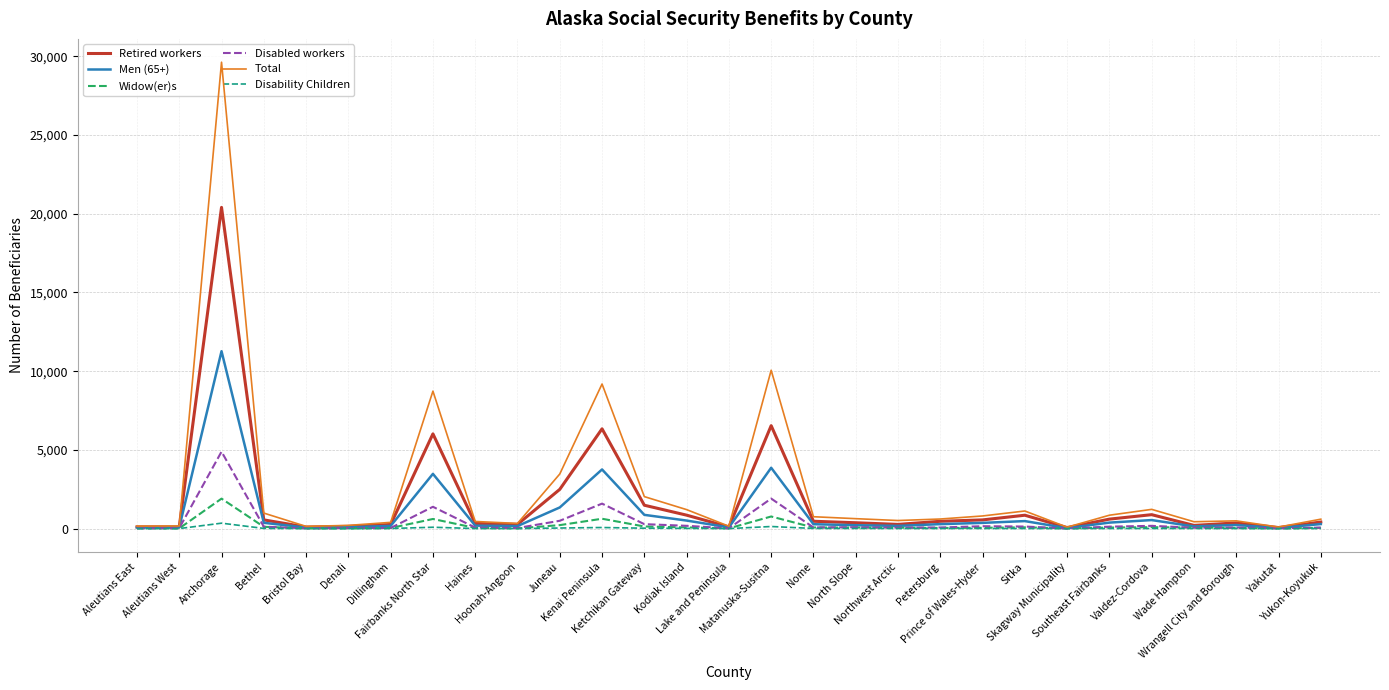

What is the sum of the Disabled workers values at Valdez-Cordova and Wrangell City and Borough?

240